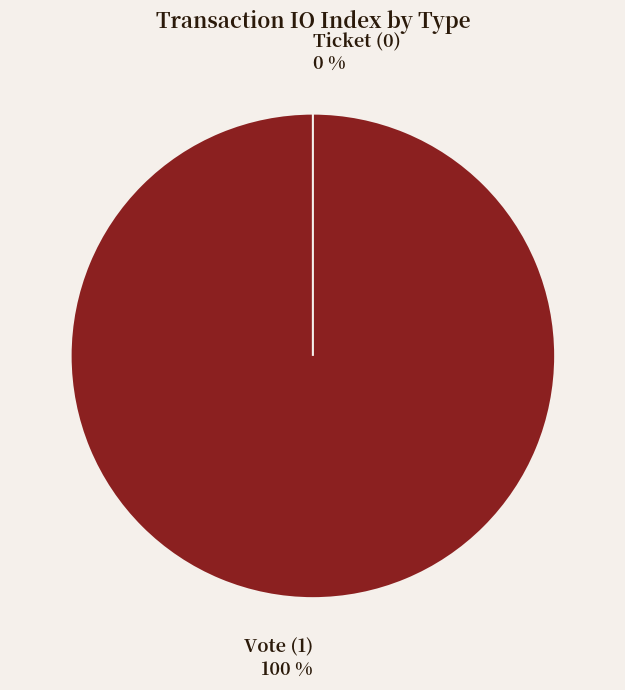

True or false: Vote accounts for 99% of the total.

False